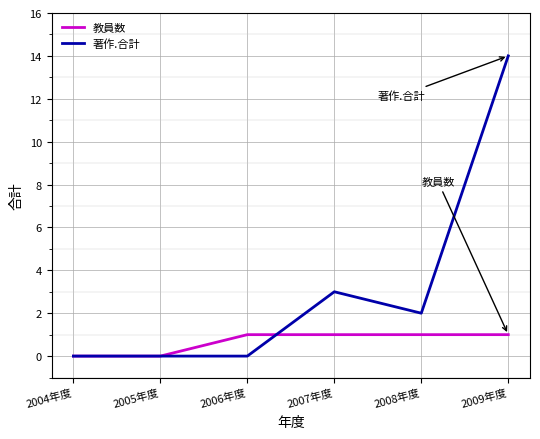

Reading right to left, extract all data points from this chart.

教員数: 2009年度=1	2008年度=1	2007年度=1	2006年度=1	2005年度=0	2004年度=0
著作.合計: 2009年度=14	2008年度=2	2007年度=3	2006年度=0	2005年度=0	2004年度=0